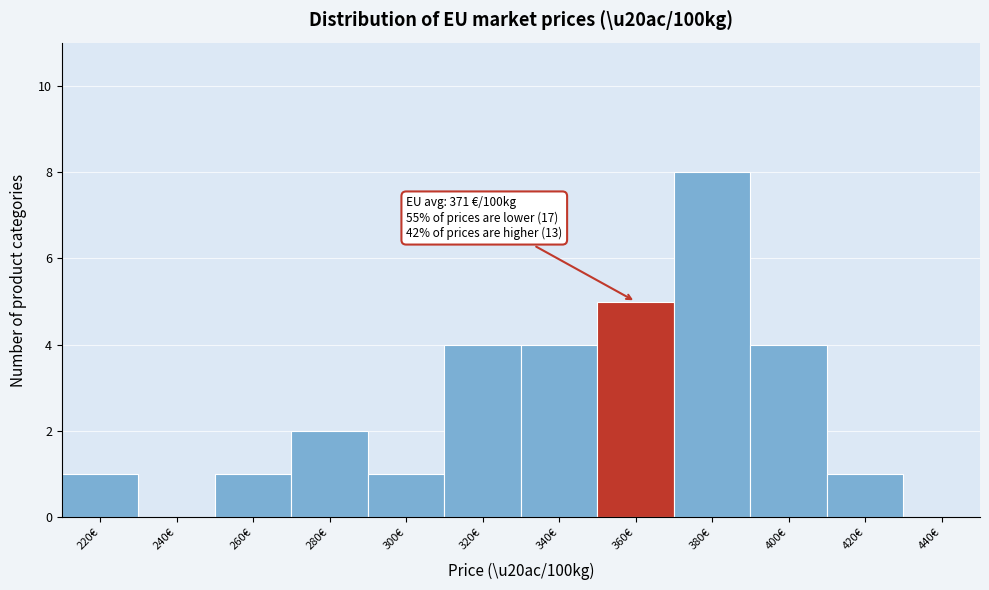

Reading left to right, transcribe all the data shown in this chart.

220€=1	240€=0	260€=1	280€=2	300€=1	320€=4	340€=4	360€=5	380€=8	400€=4	420€=1	440€=0